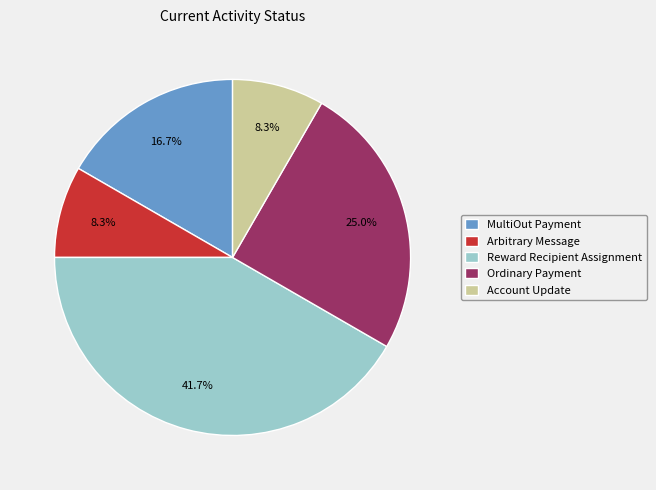

Is the sum of Account Update and Arbitrary Message greater than half?

No